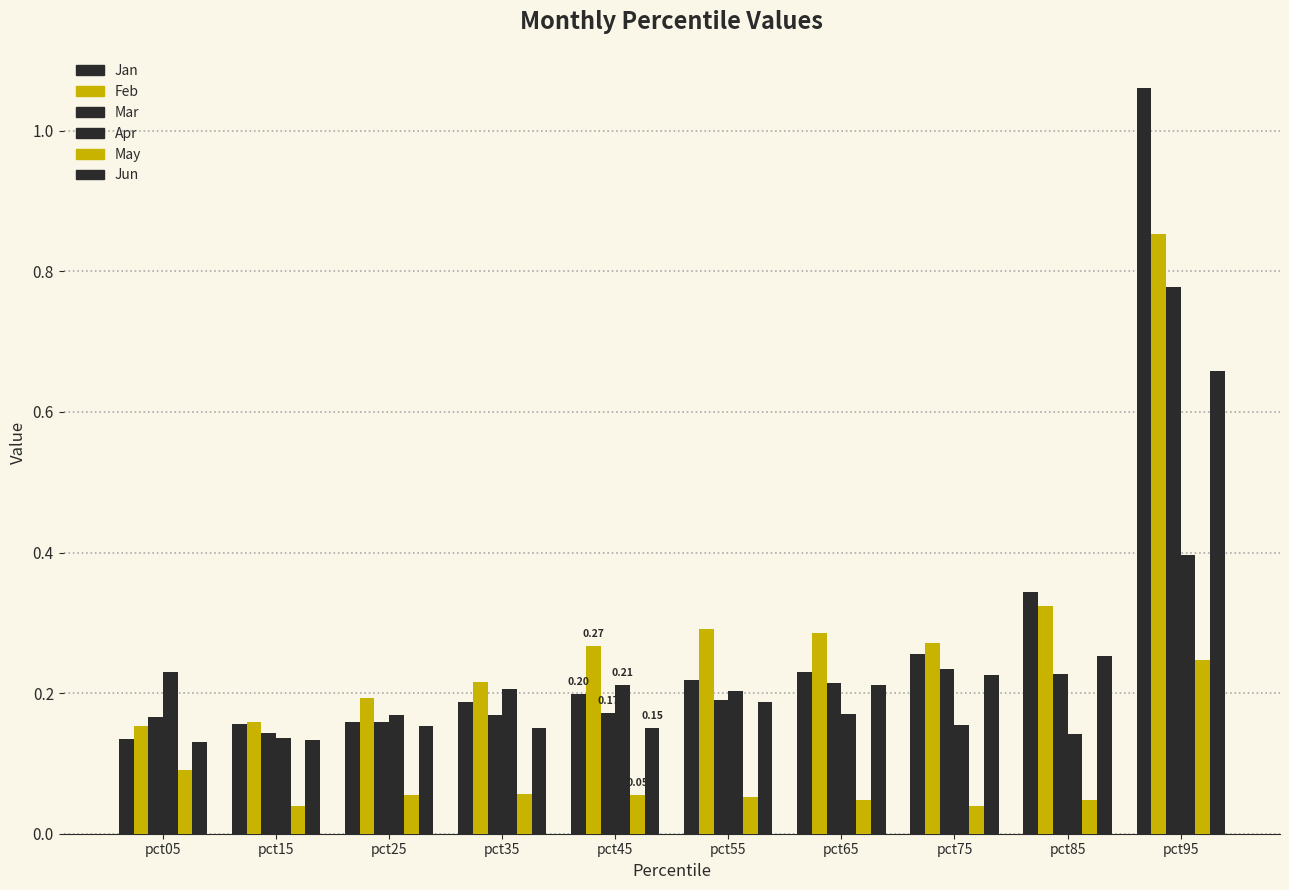

Which category has the highest value across all series?

pct95